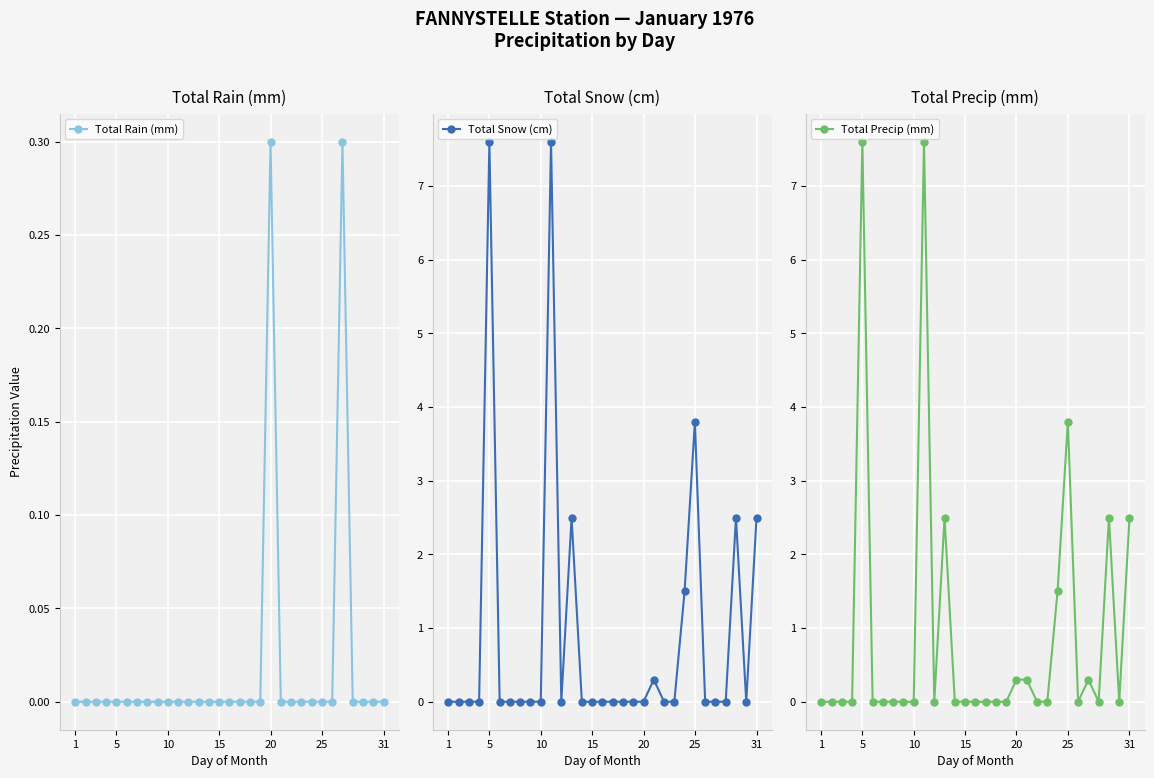

True or false: Total Rain (mm) has a value of 0.3 at 20.

True